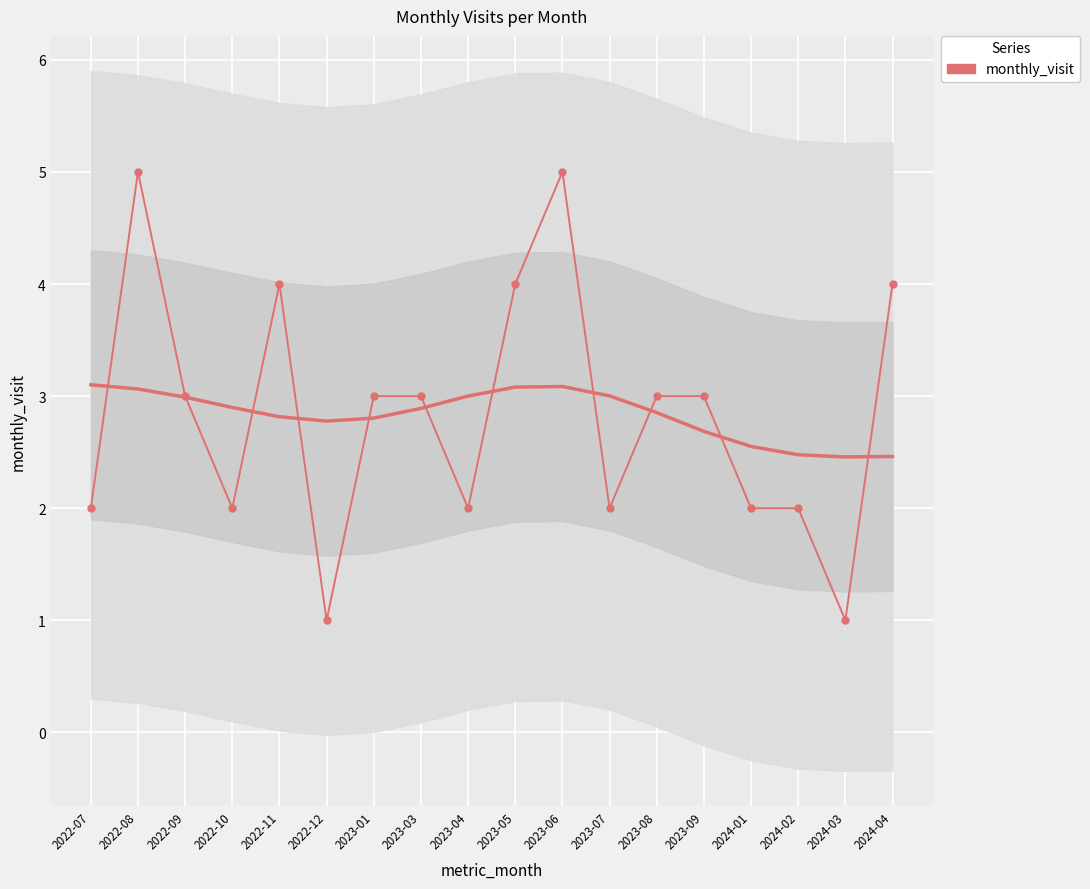

How many categories are shown in the chart?

18